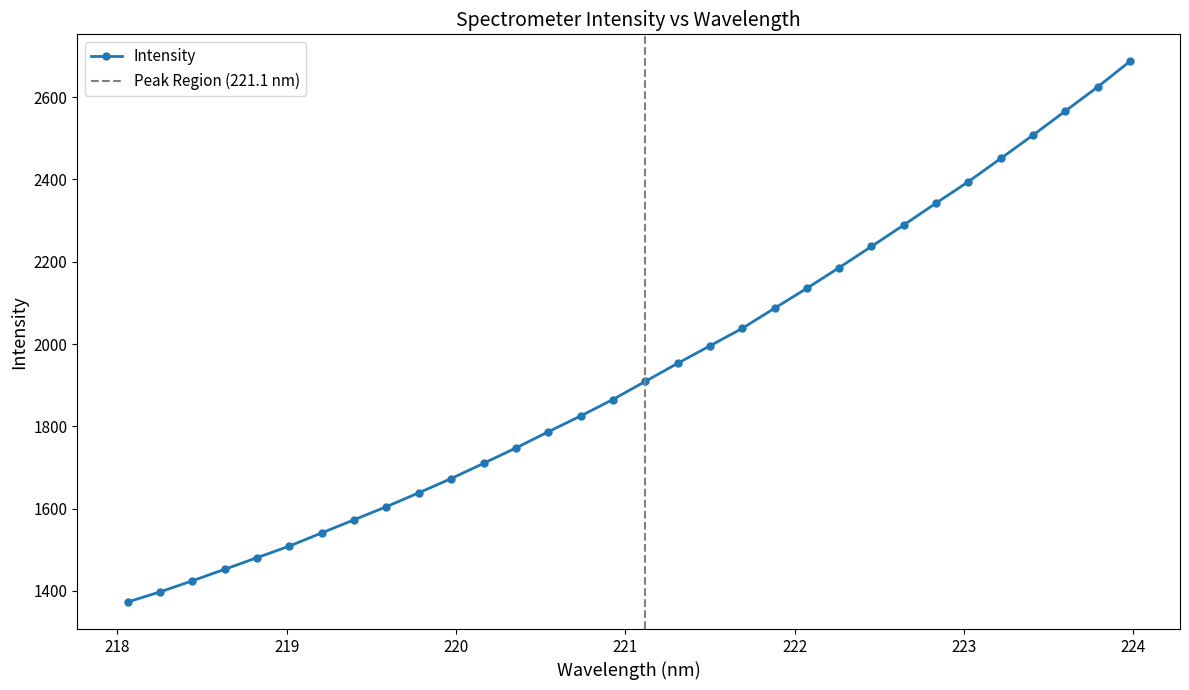

True or false: the data shows 2237.2 at 222.4538.

True